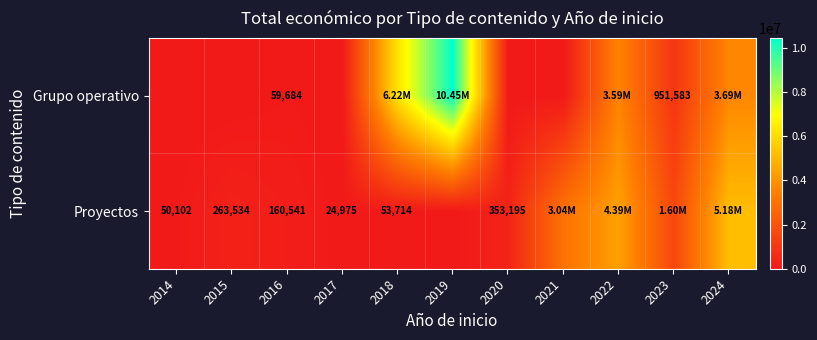

What is the difference between the highest and lowest values at 2016?

100857